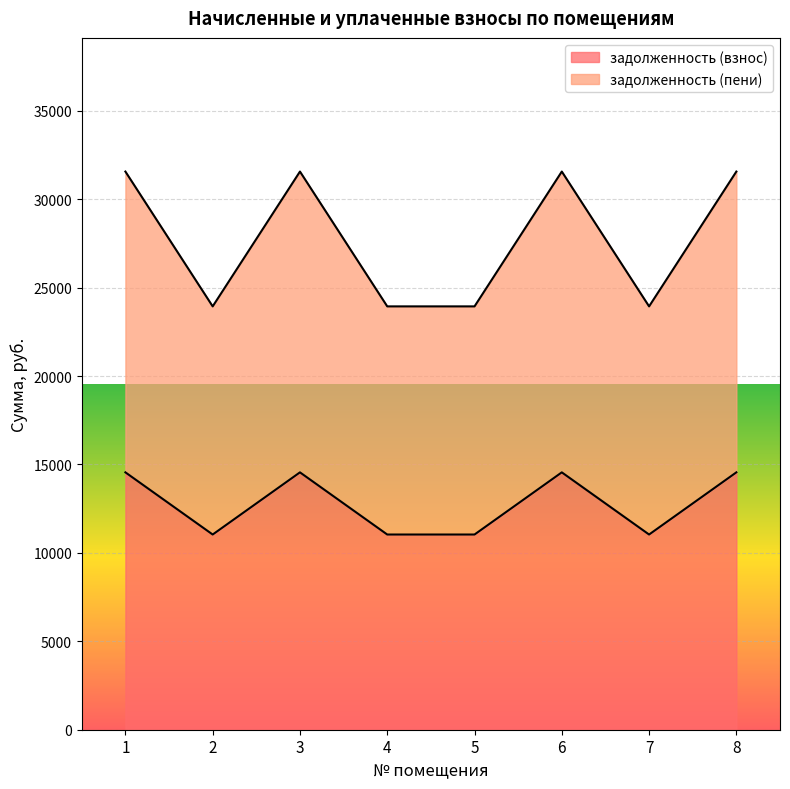

Which has a higher value, 2 or 4?

2